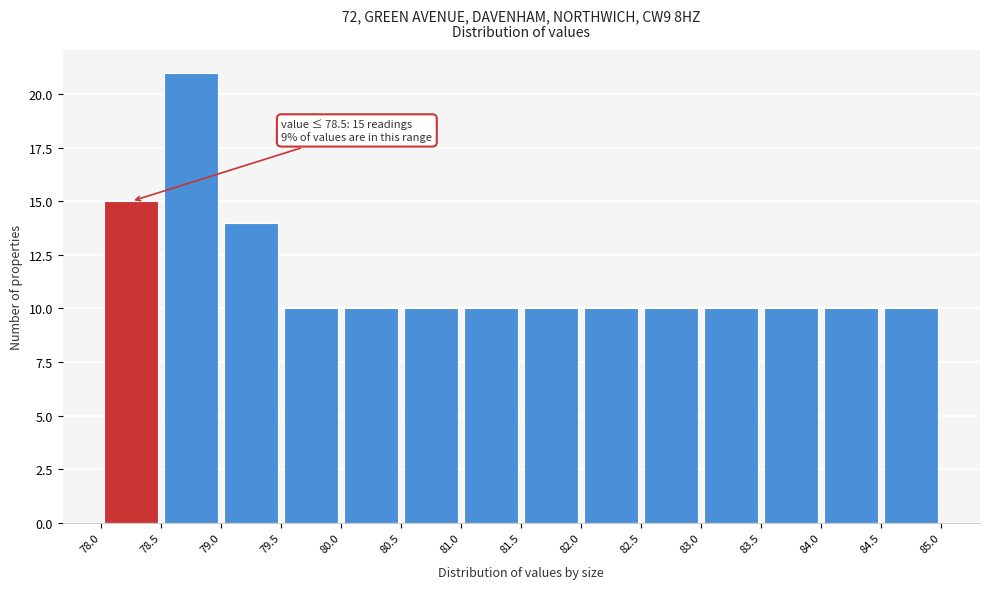

Over which range of the x-axis is the bar tallest?

78.5 to 79.0